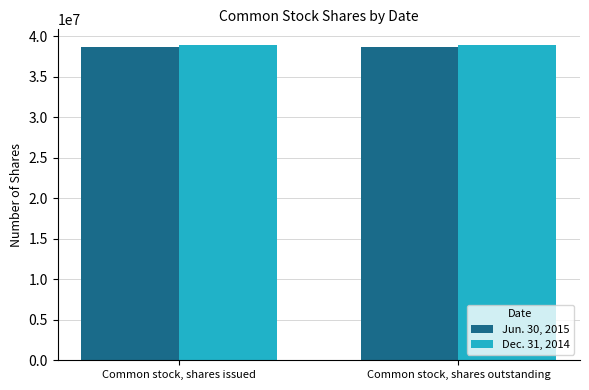

The value of Dec. 31, 2014 at Common stock, shares issued is 10413520. True or false?

False